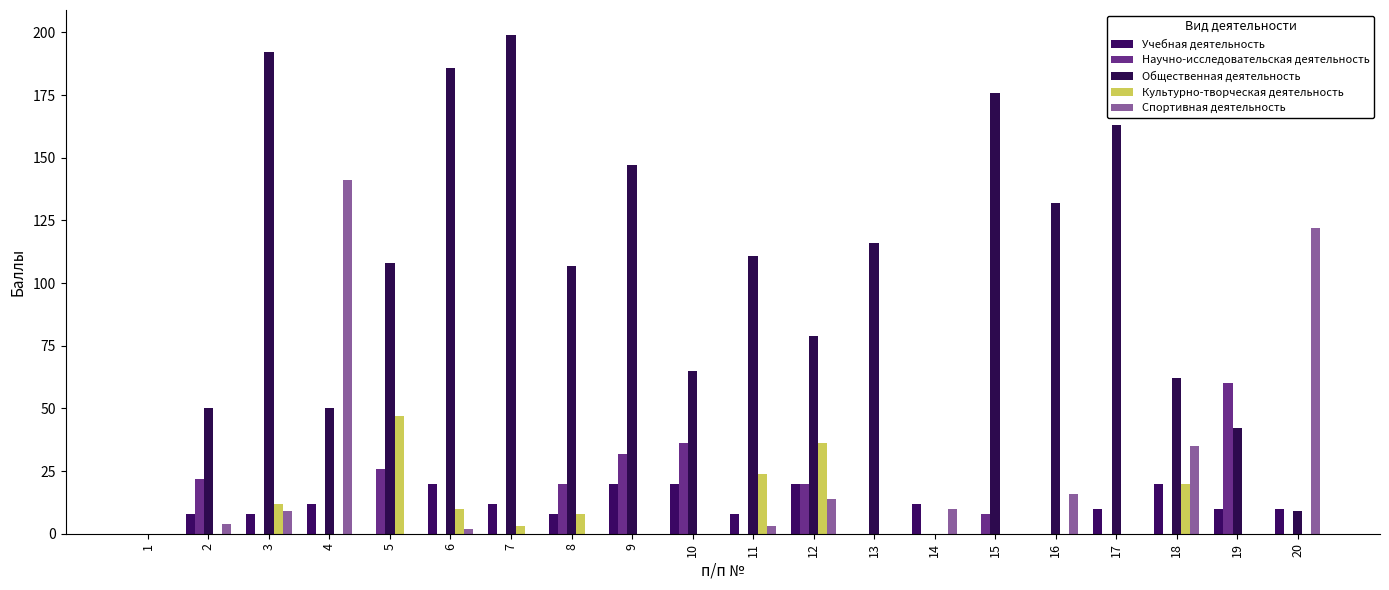

The value of Научно-исследовательская деятельность at 10 is 36. True or false?

True